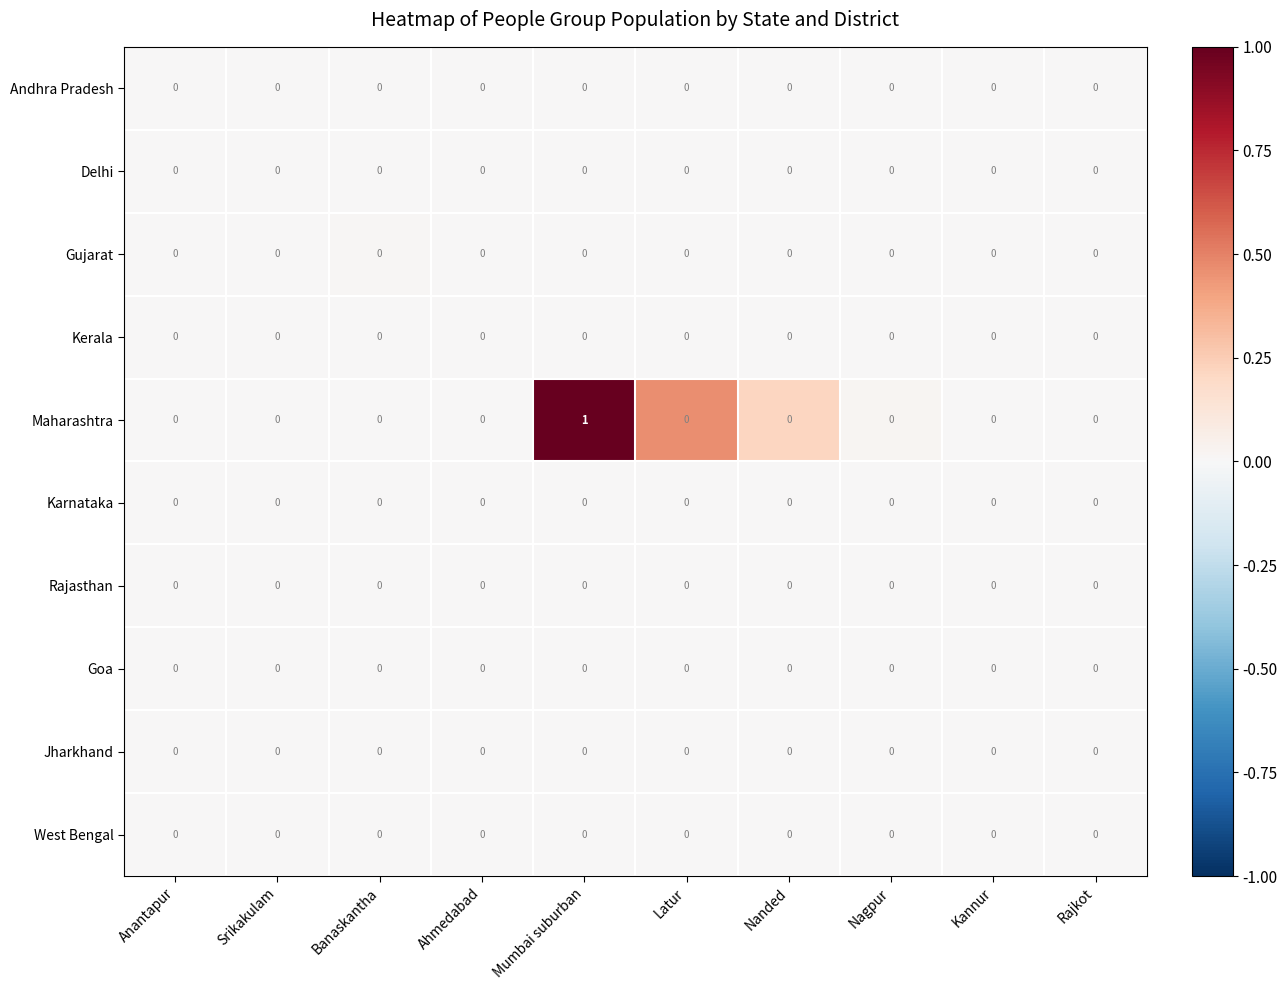

True or false: Rajasthan has a value of 0 at Mumbai suburban.

True